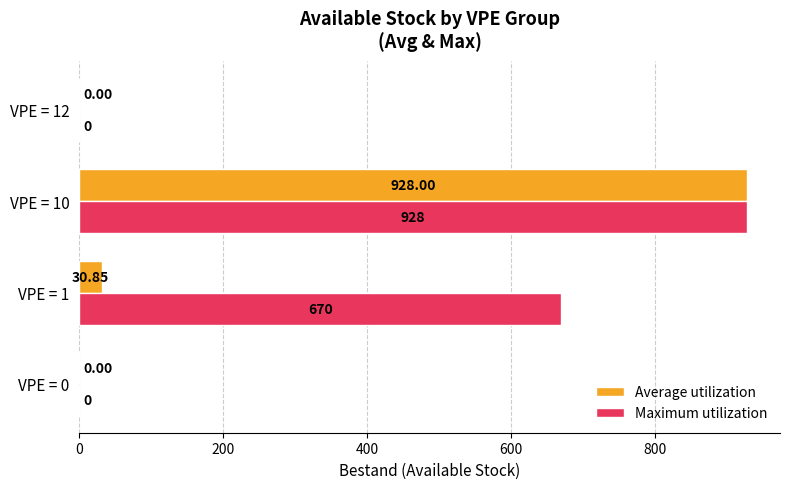

Which series changed the most between VPE = 0 and VPE = 1?

Maximum utilization